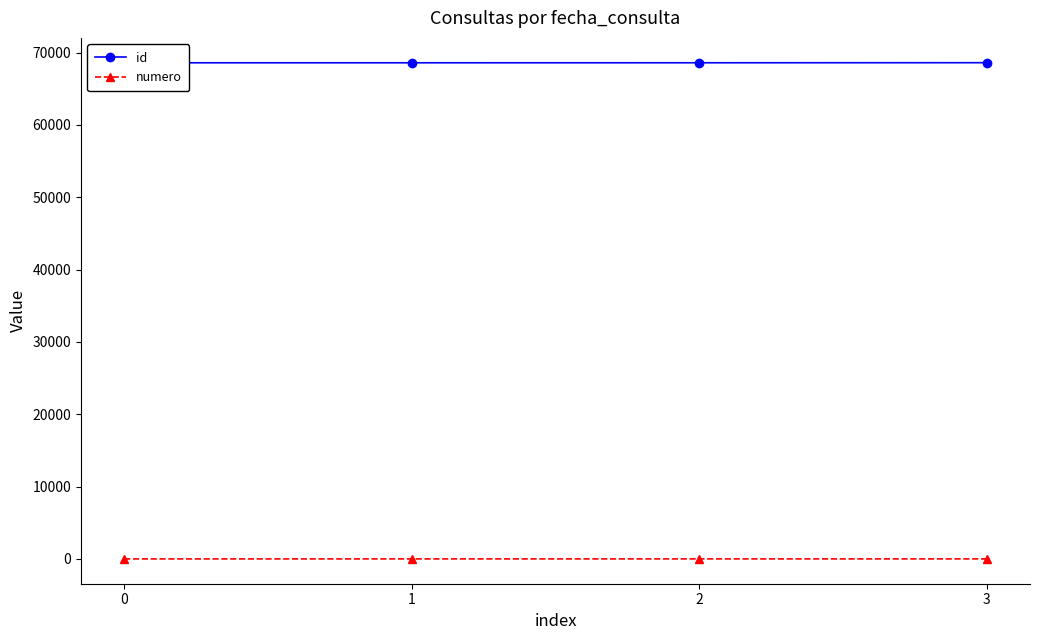

True or false: numero and id cross at least once.

False